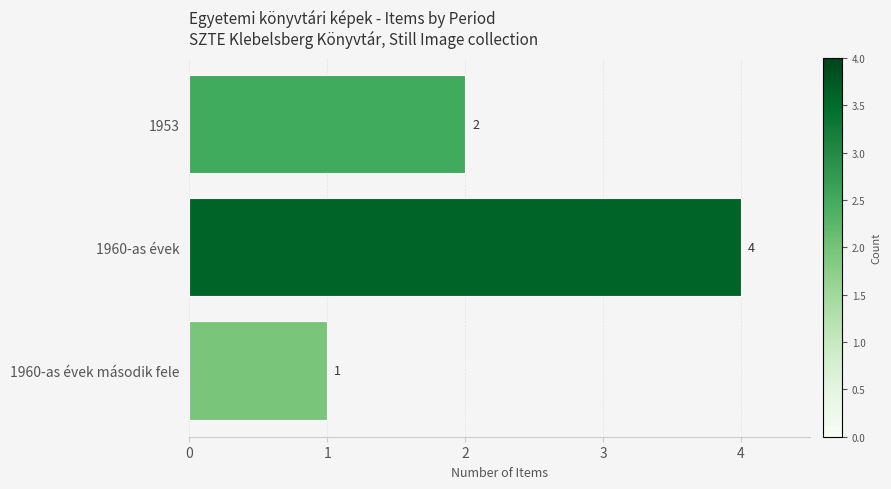

At which label is the value closest to 2?

1953